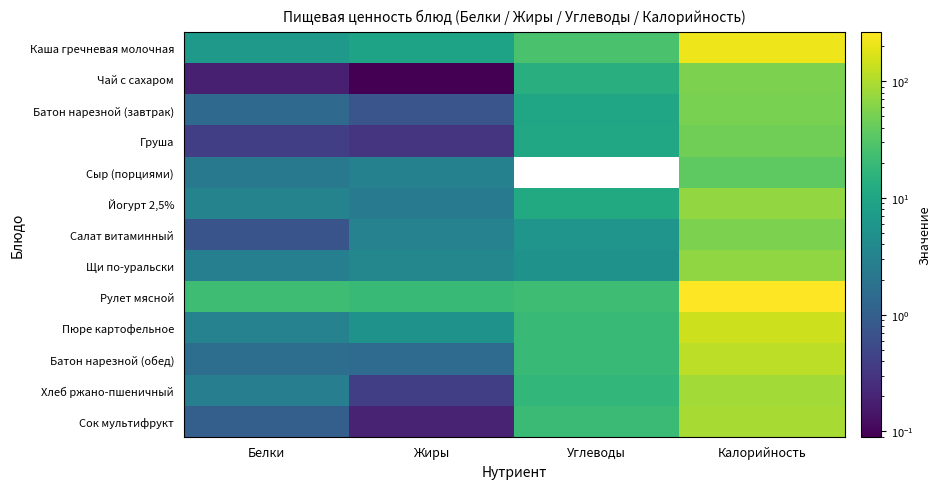

What is the total value across all series at Углеводы?

183.3